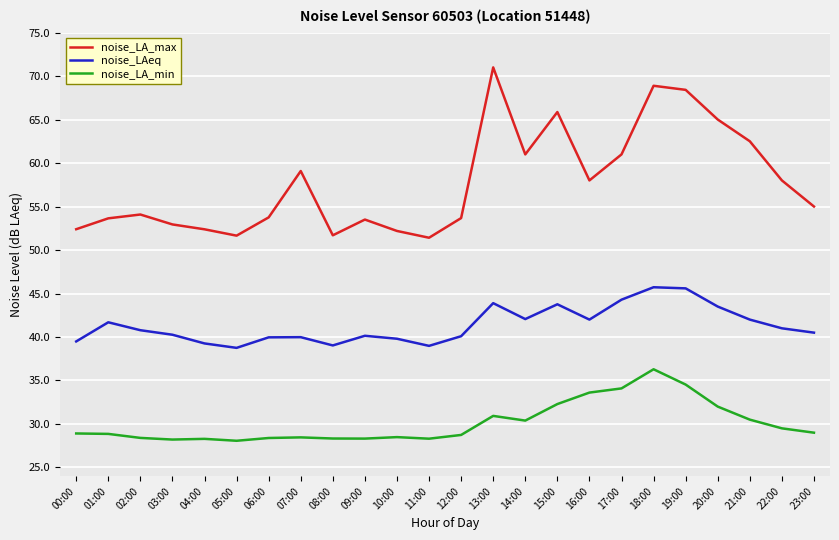

What is the minimum value shown in the chart?

28.1